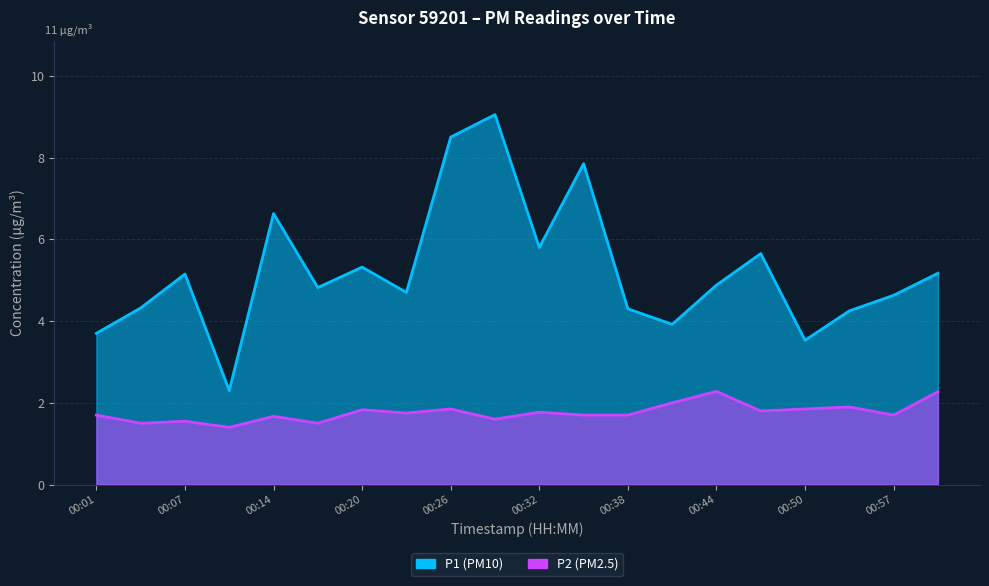

Which label corresponds to the smallest value in the chart?

00:10